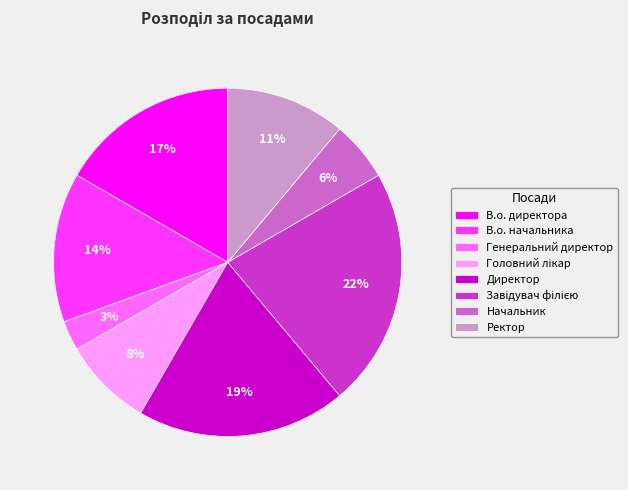

How many slices are in this pie chart?

8